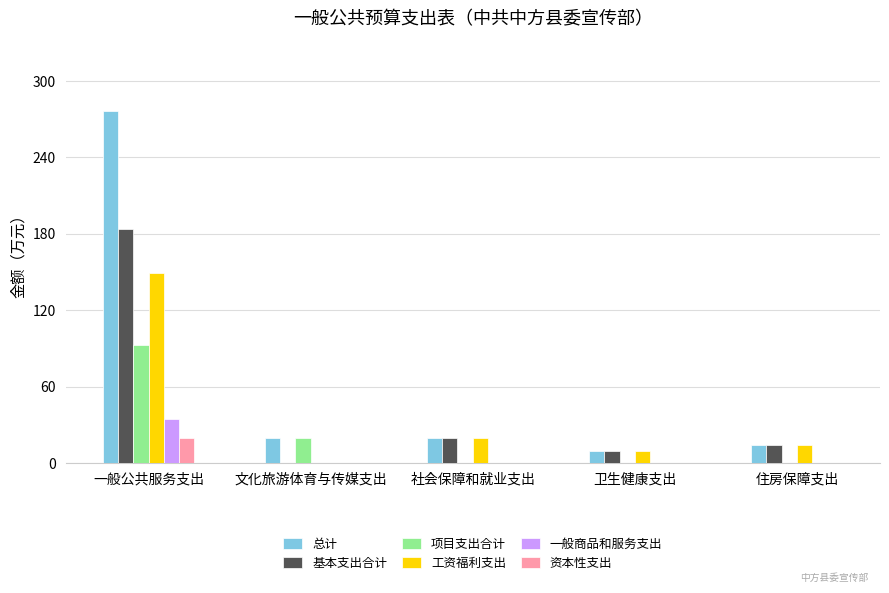

Are the bars horizontal?

No